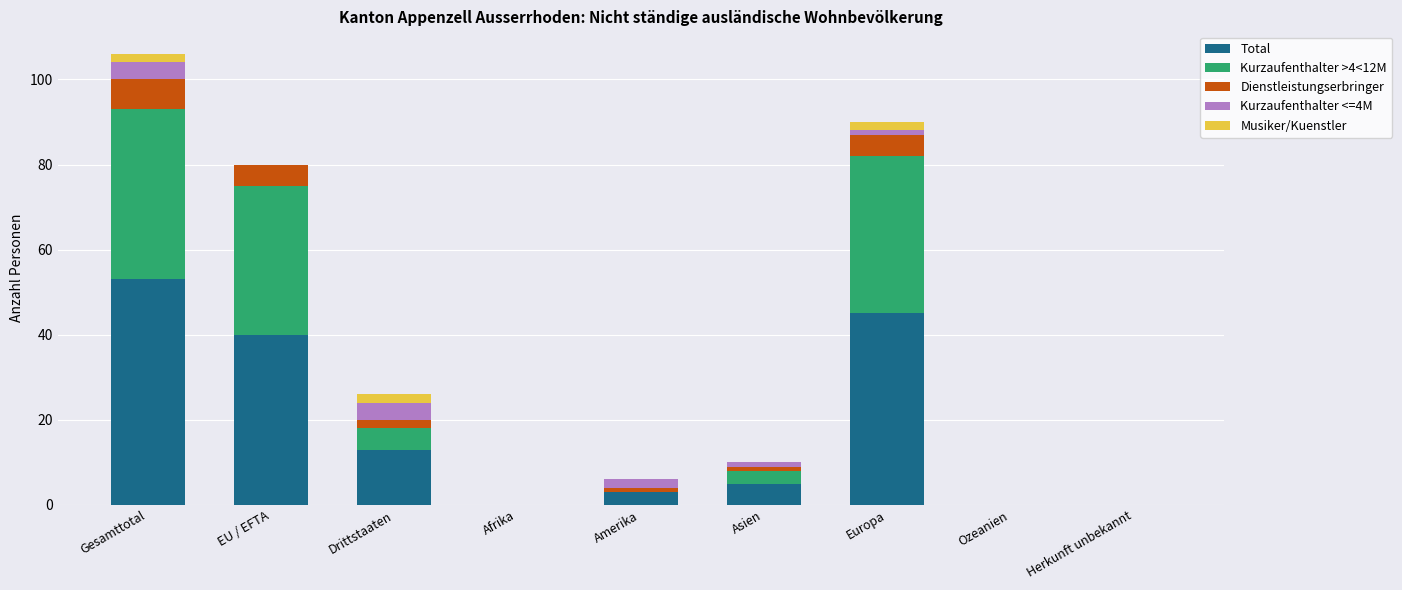

At which category is the sum across all series the highest?

Gesamttotal